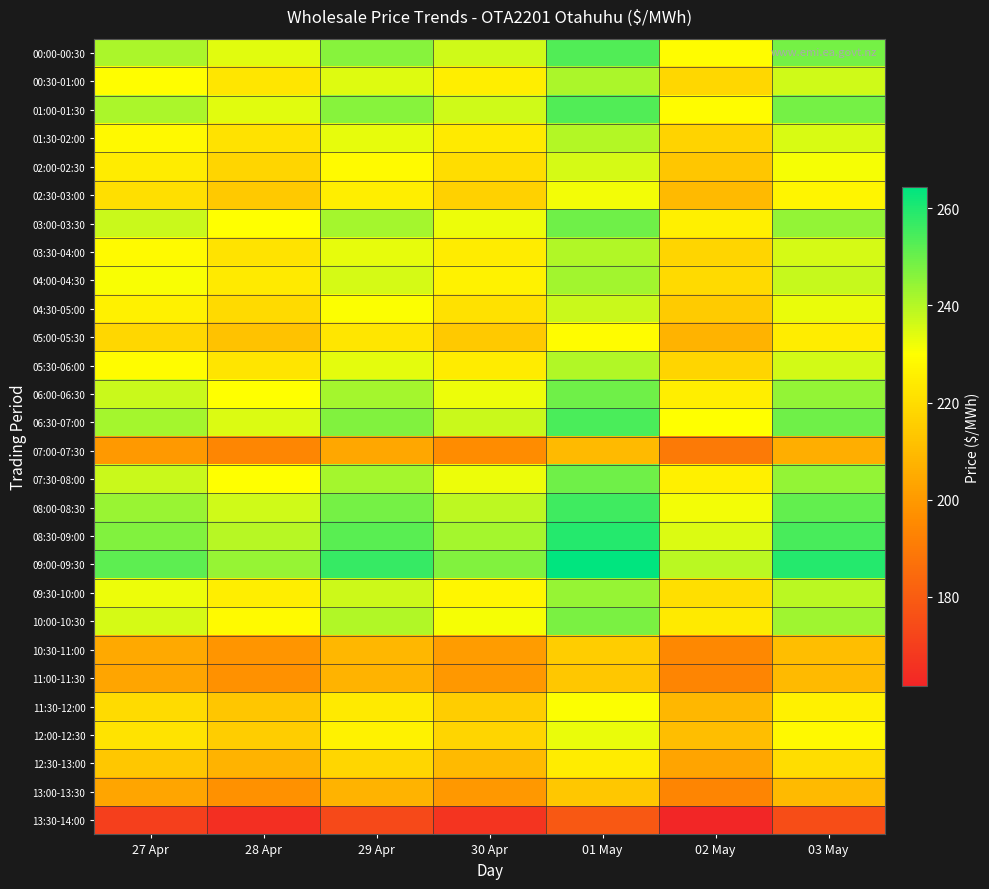

Which series has the largest total across all categories?

09:00-09:30